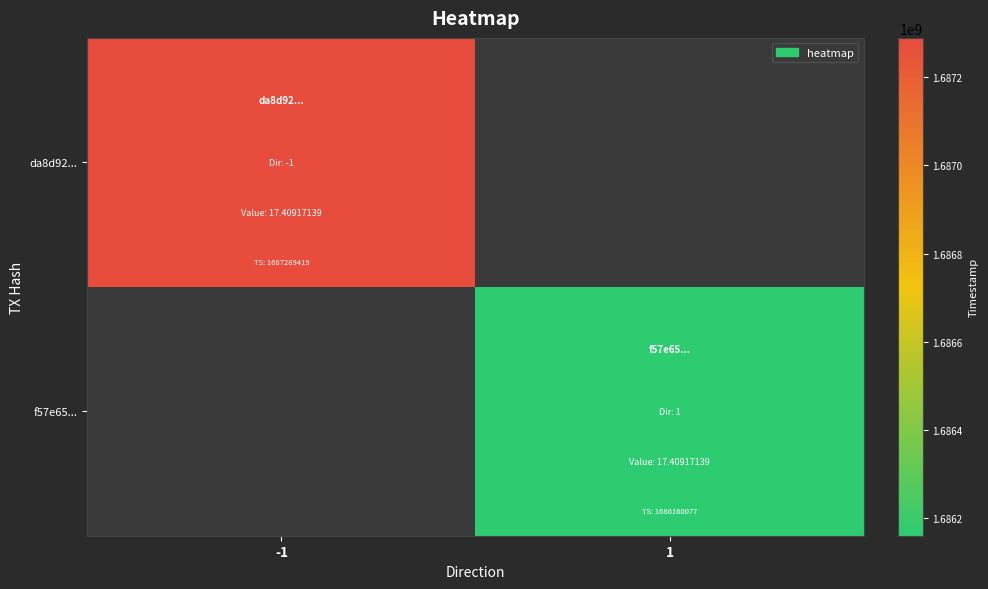

How many values in da8d92... are above zero?

1